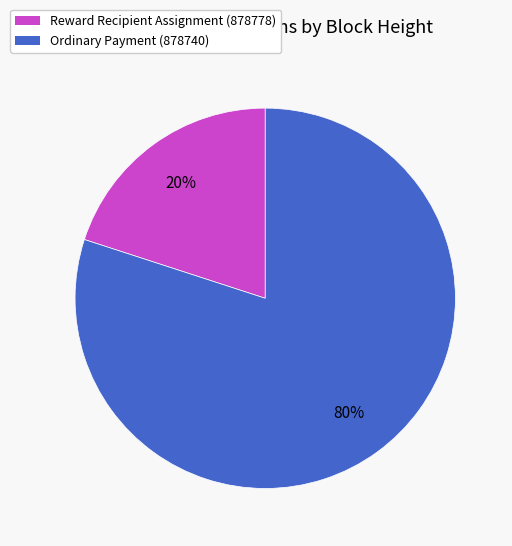

Is there a majority slice in this chart?

Yes